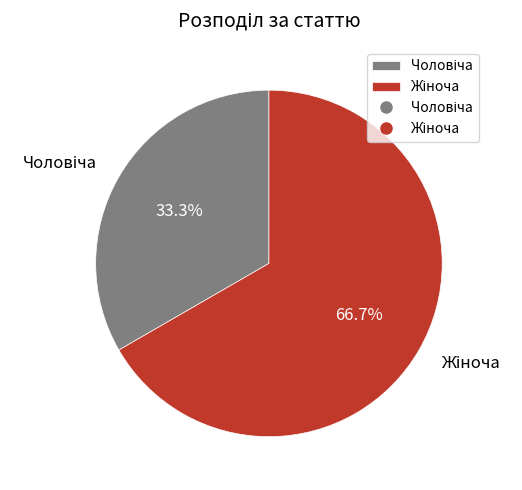

Count the number of slices in the pie.

2